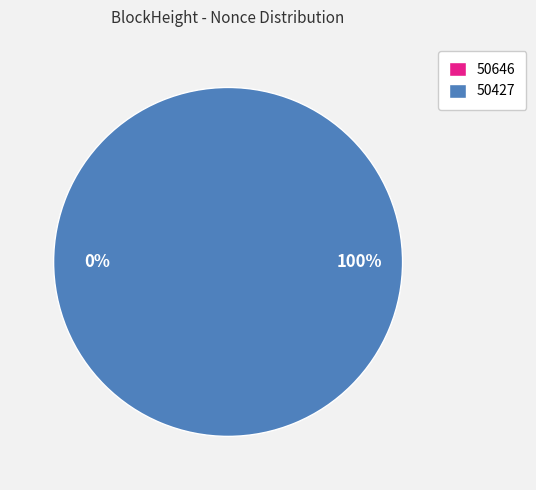

Which category accounts for the majority?

50427